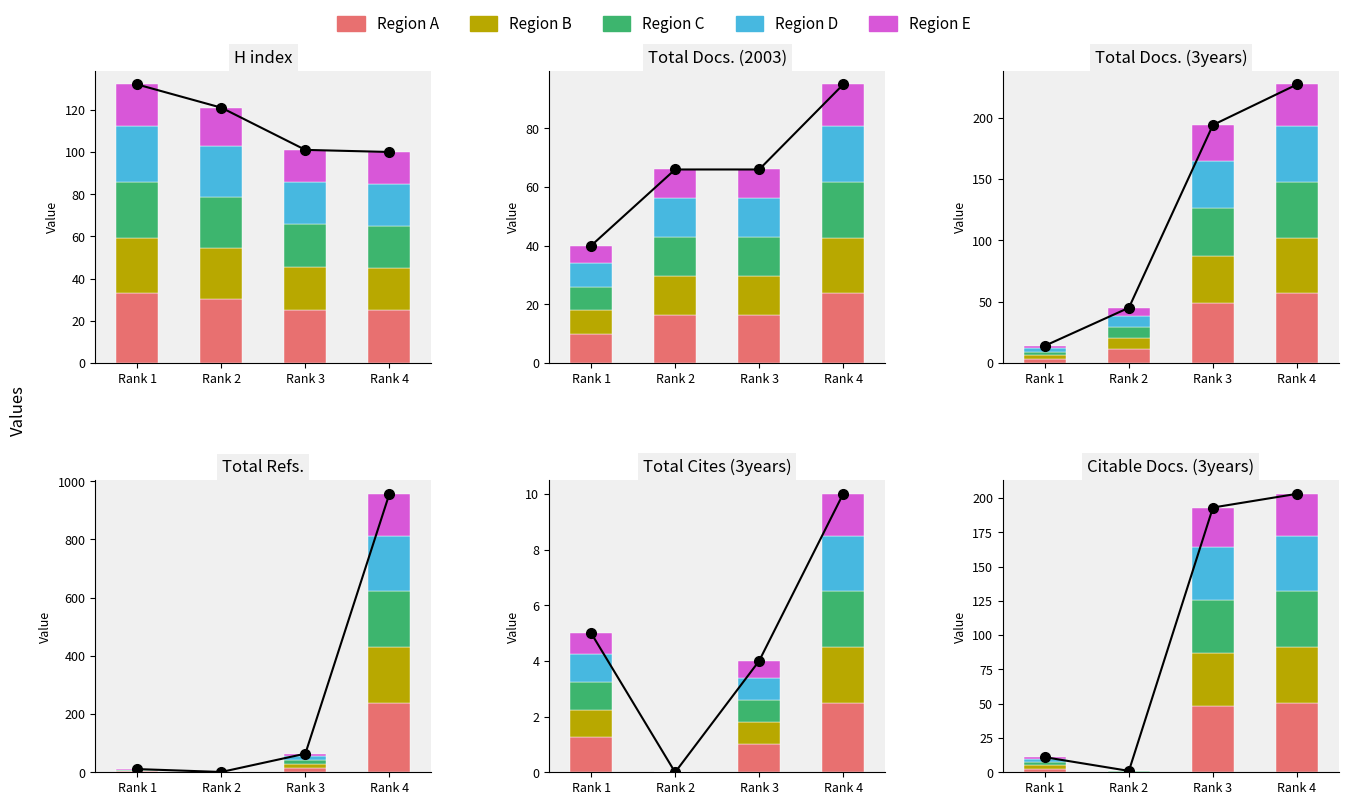

How many distinct data groups are displayed?

5